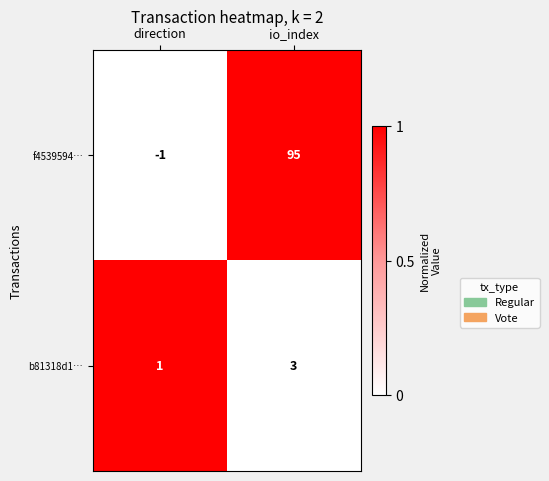

The value of b81318d1… at io_index is 5. True or false?

False